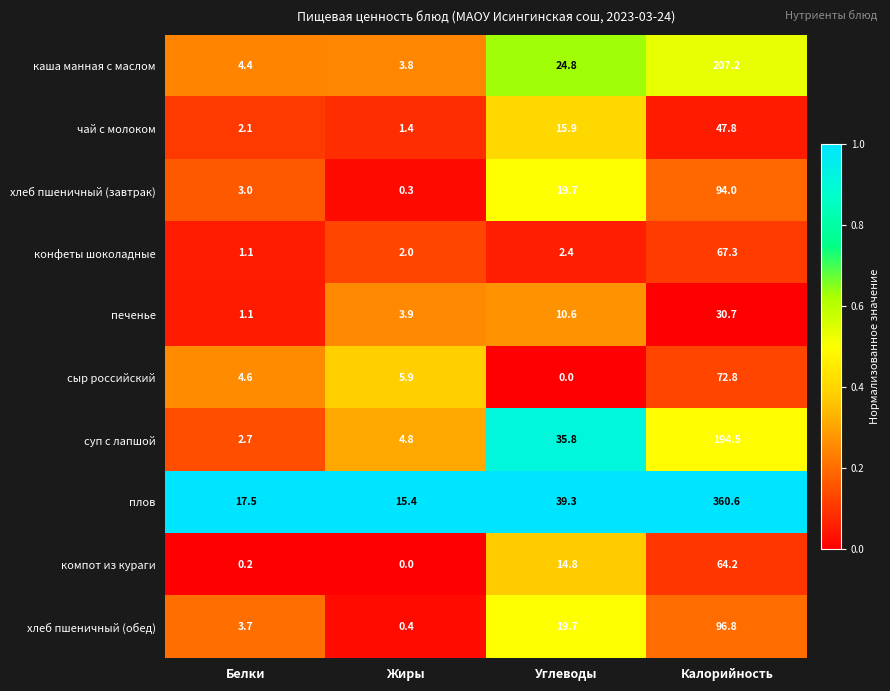

How many data points does each series have?

4